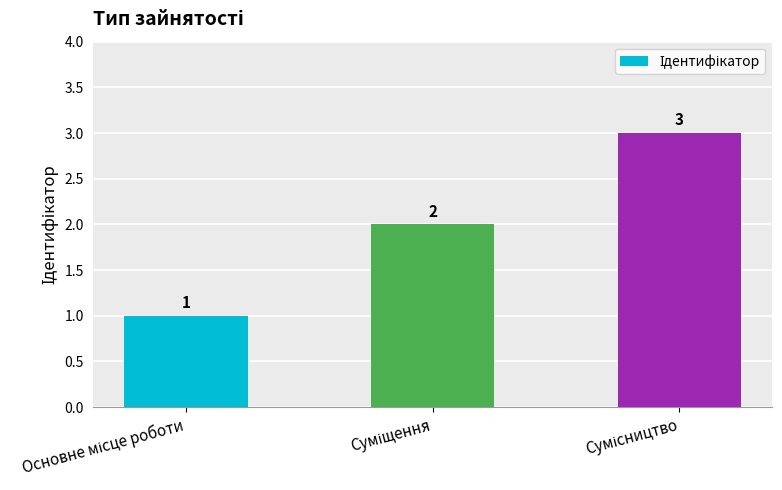

What is the sum of all values?

6